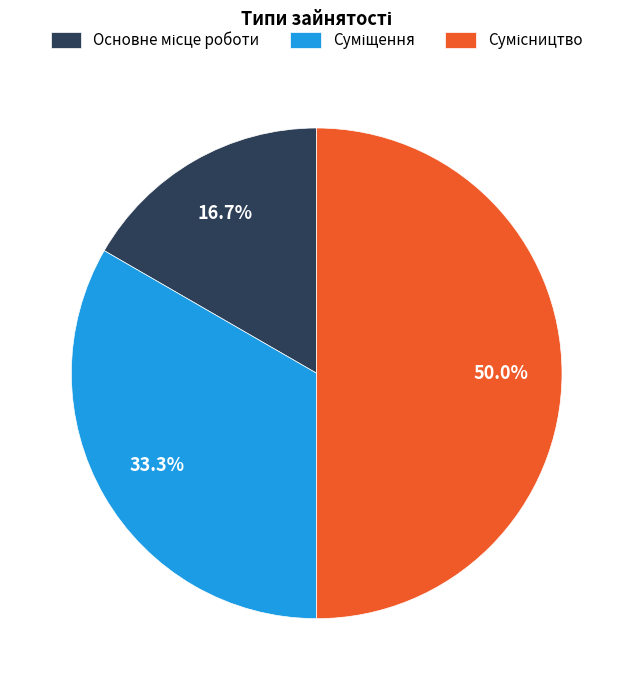

Rank the categories by value from highest to lowest.

Сумісництво, Суміщення, Основне місце роботи